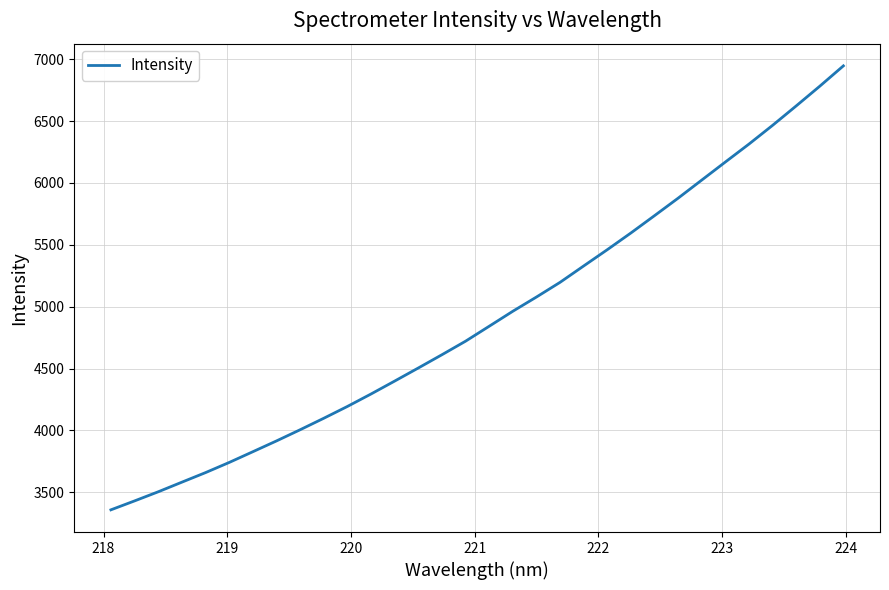

What is the greatest value displayed?

6946.1